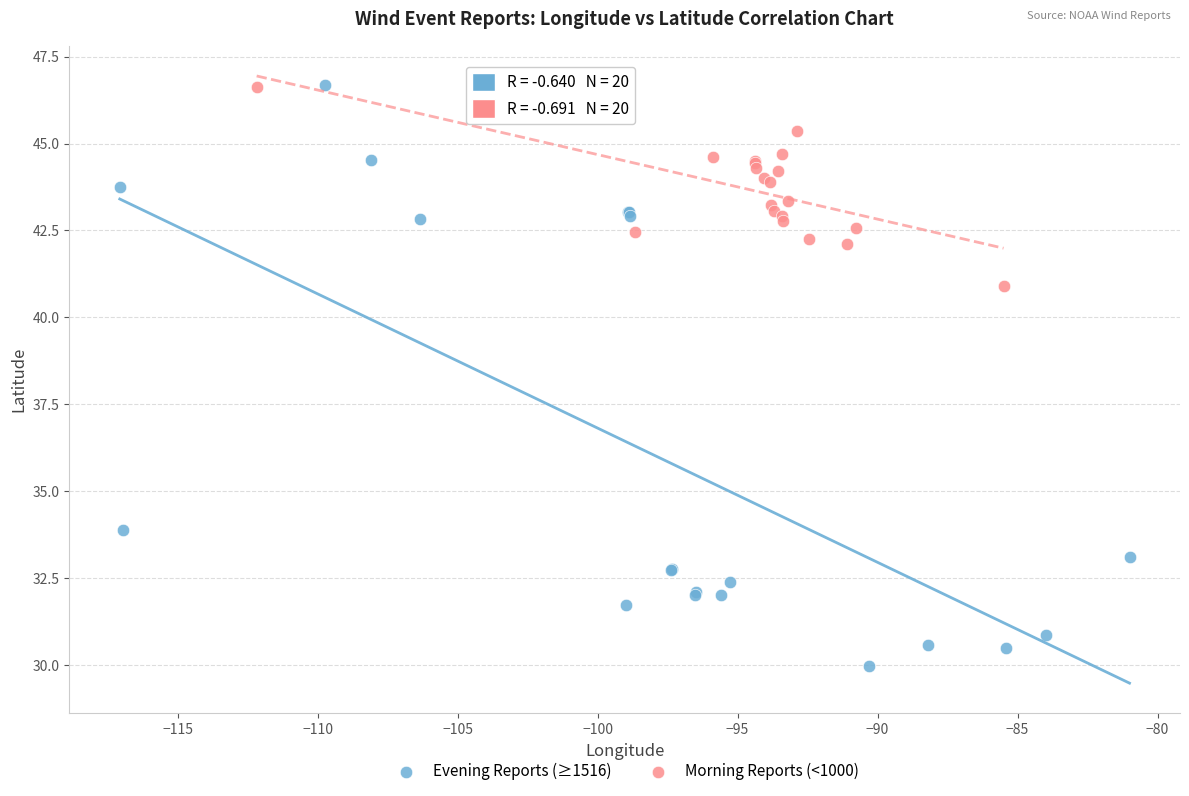

What are all the series names shown in the legend?

Evening Reports (≥1516), Morning Reports (<1000)